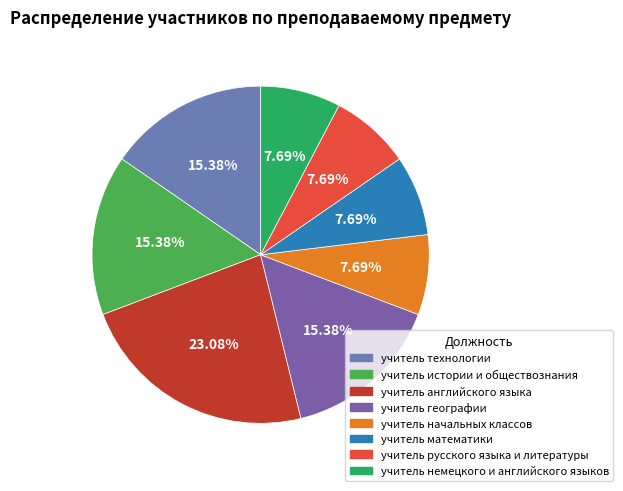

True or false: учитель немецкого и английского языков accounts for 8% of the total.

True